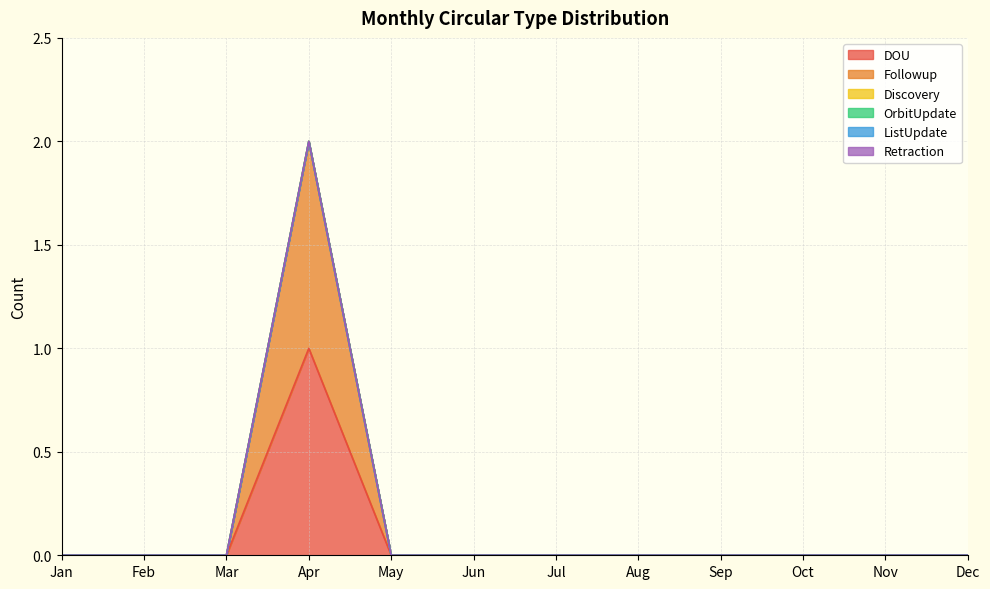

At which label is OrbitUpdate closest to 0?

Jan